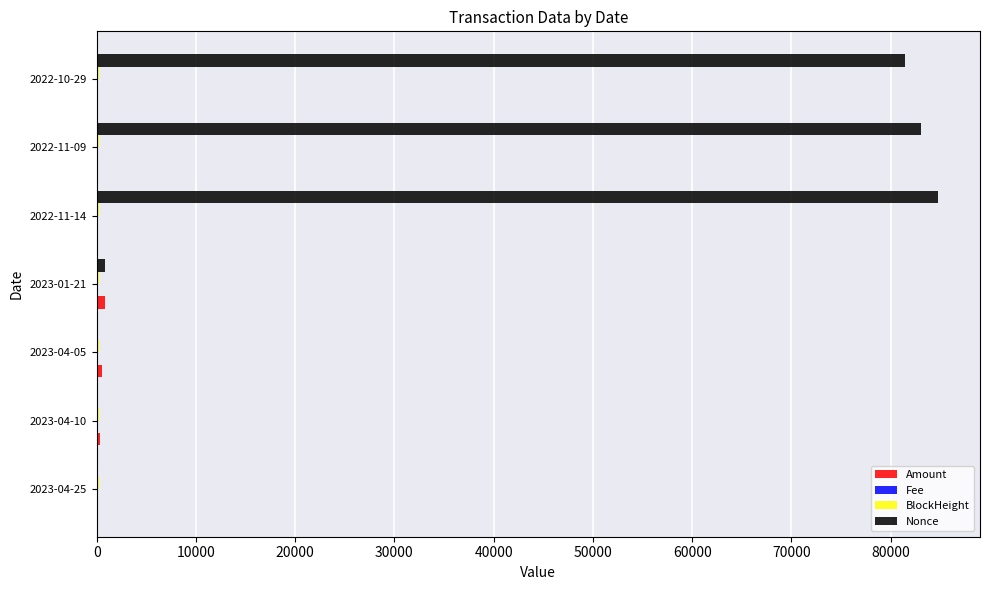

Where is Nonce nearest to the value 42380?

2022-10-29